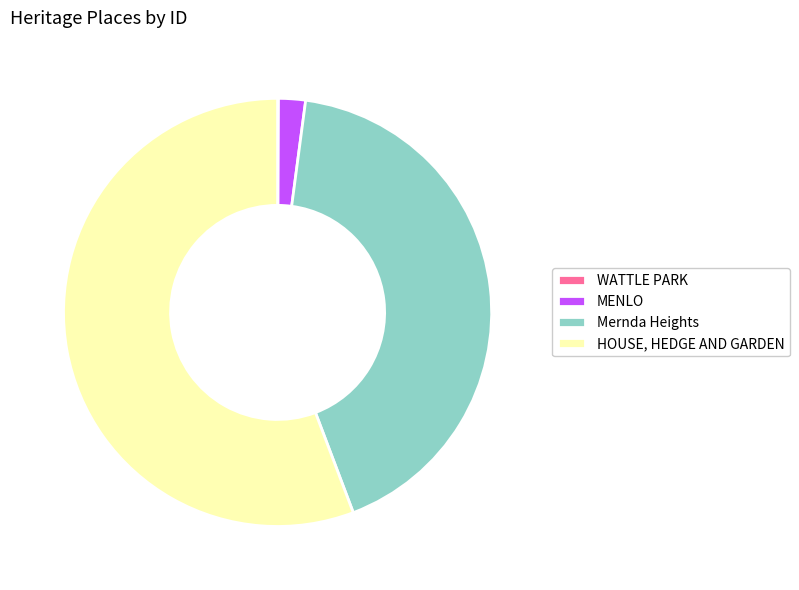

True or false: MENLO accounts for 11% of the total.

False